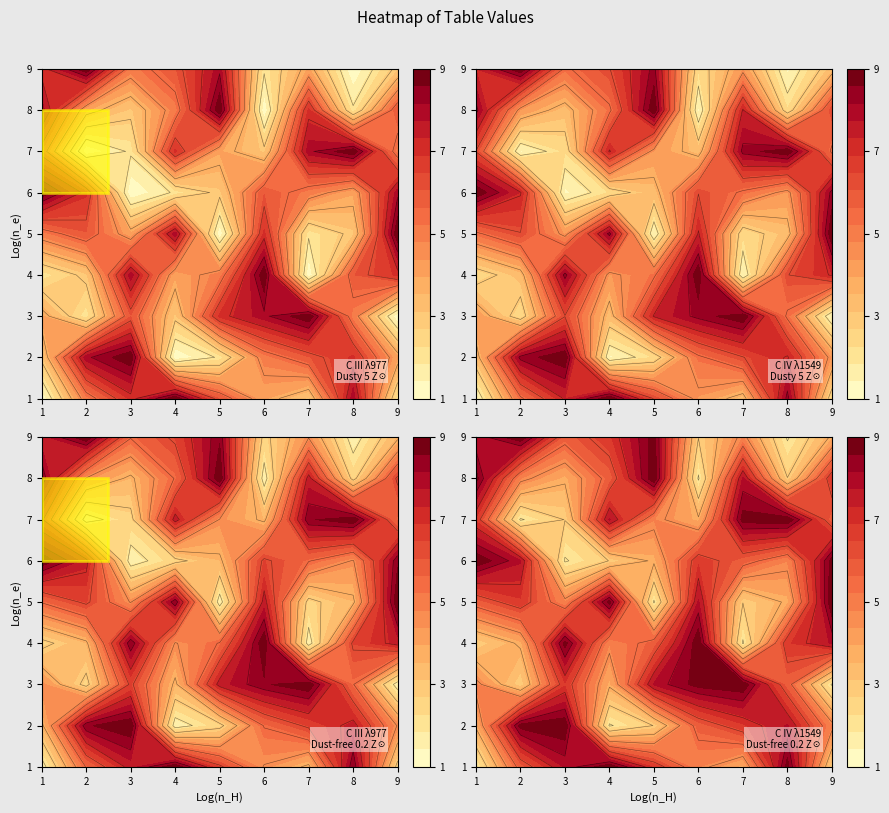

Reading left to right, what are all the values shown in this chart?

row1: 1	5	7	9	6	4	3	8	2
row2: 3	8	9	1	2	5	6	7	4
row3: 4	2	6	3	7	8	9	5	1
row4: 2	3	8	4	5	9	1	6	7
row5: 5	6	4	8	1	7	2	3	9
row6: 9	7	1	2	3	6	5	4	8
row7: 6	1	2	7	4	3	8	9	5
row8: 8	4	3	5	9	1	7	2	6
row9: 7	9	5	6	8	2	4	1	3